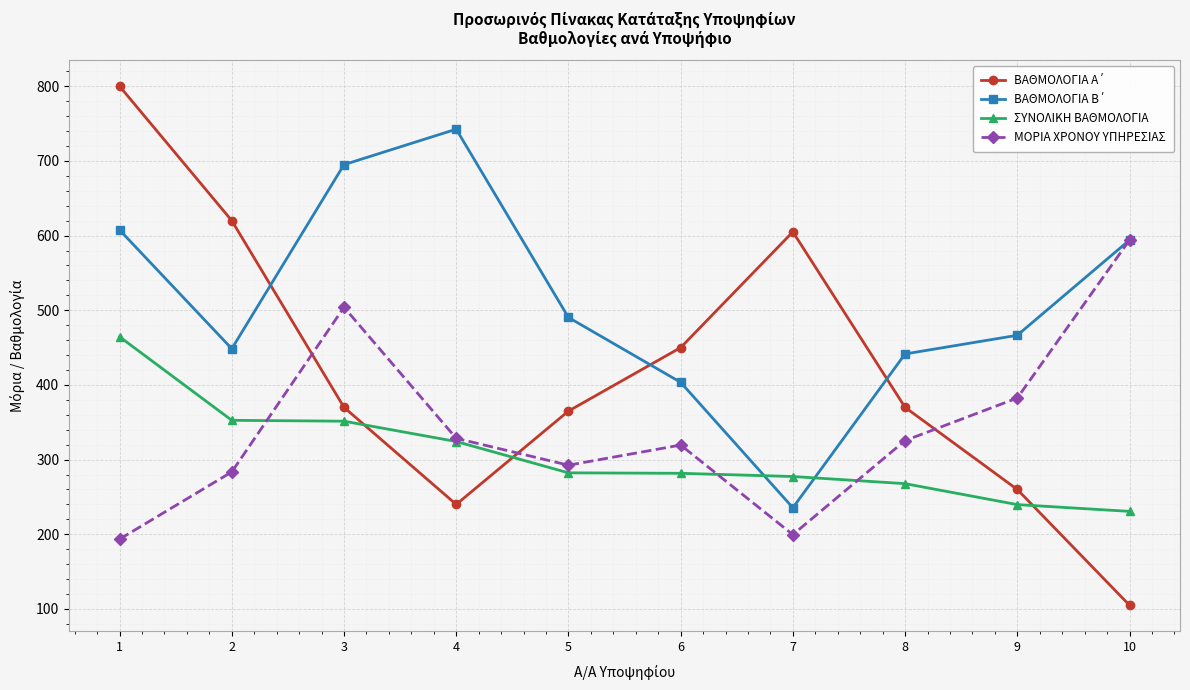

Count the number of categories in the chart.

10